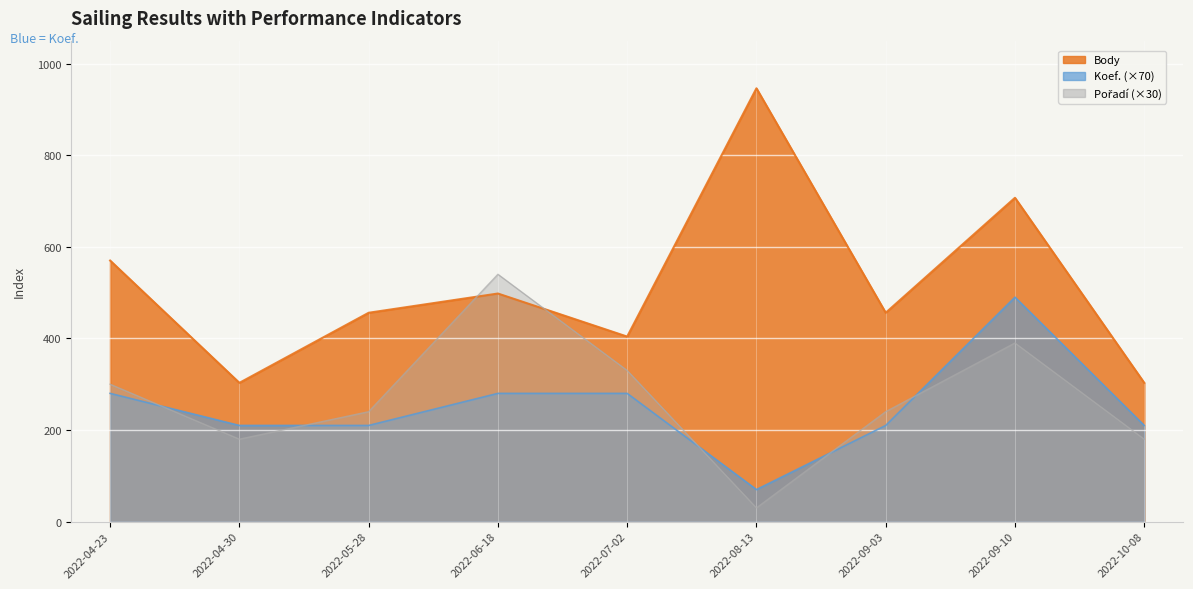

What is the label of the 9th point from the right?

2022-04-23